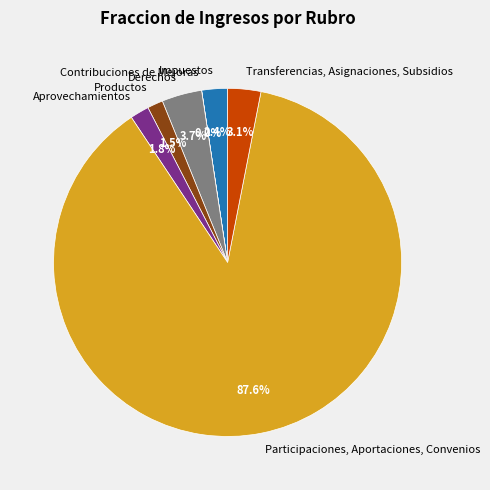

To the nearest percent, what is the difference between the largest and smallest slice percentages?

88%